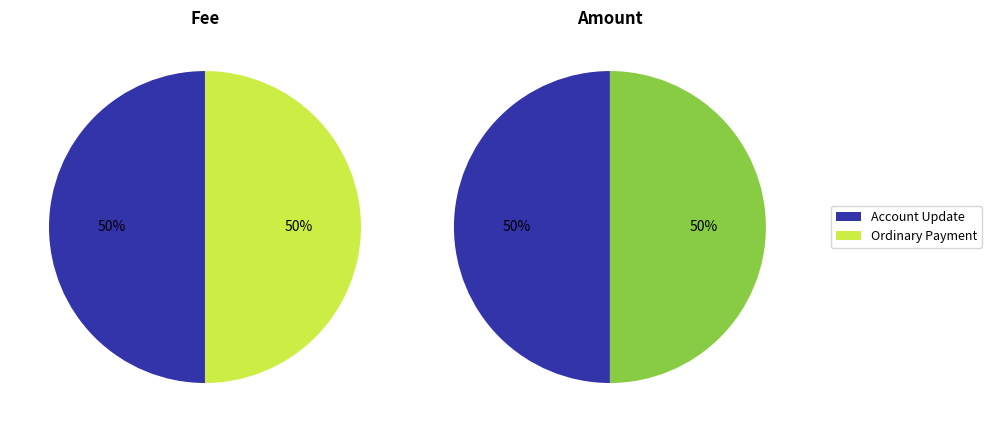

Rank the series by their maximum value, from highest to lowest.

Amount, Fee